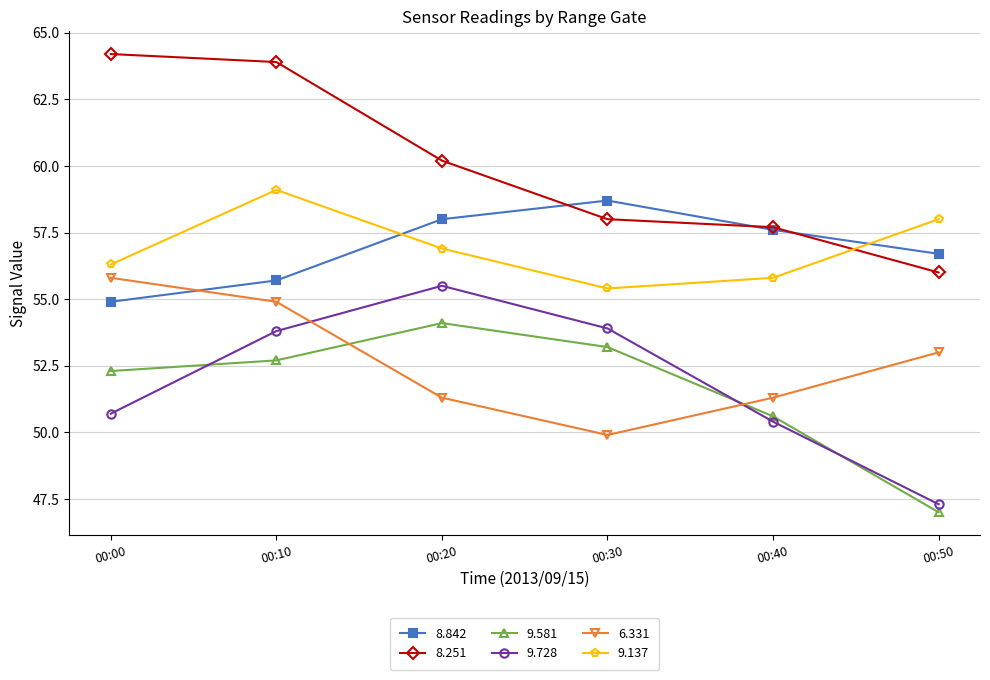

Is the value of 9.581 at 00:10 greater than the value of 9.728 at 00:50?

Yes